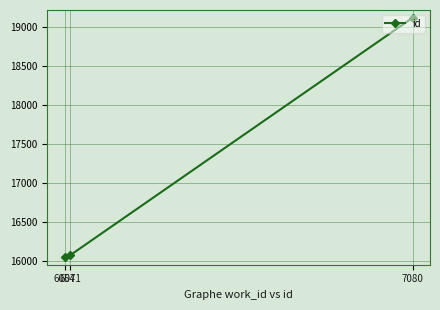

What is the ratio of the value at 6054 to the value at 7080?

0.8